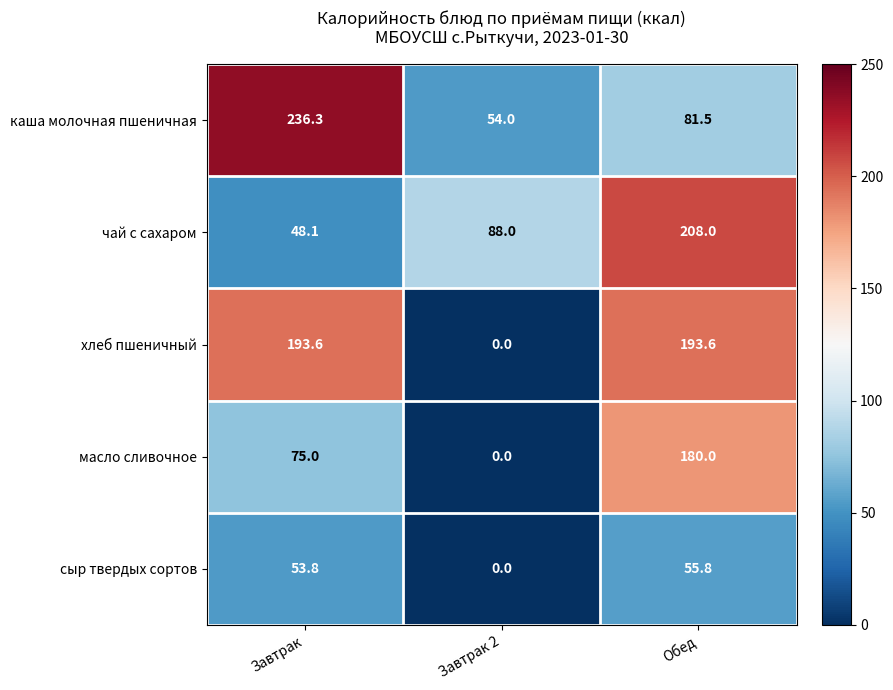

How many values in хлеб пшеничный are above zero?

2